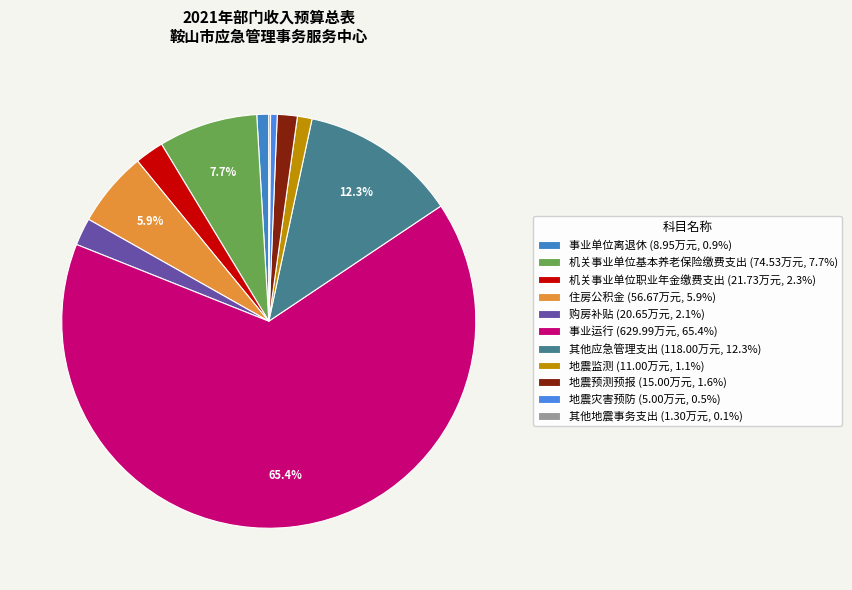

Which category accounts for the majority?

事业运行